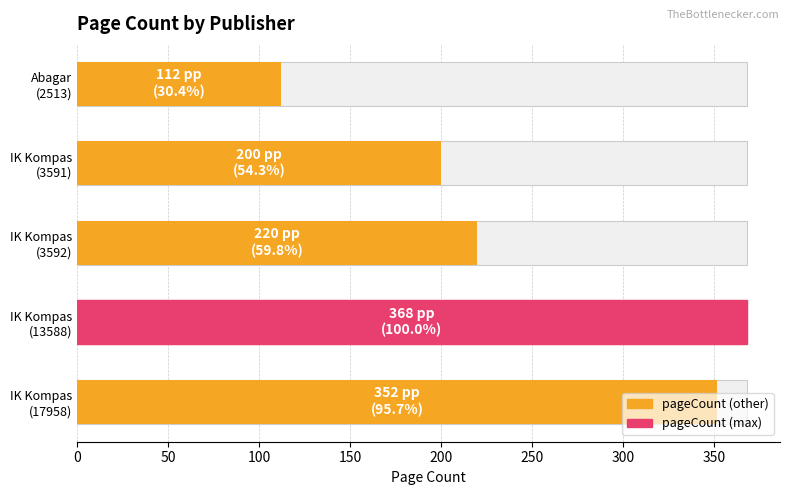

What is the average value?

250